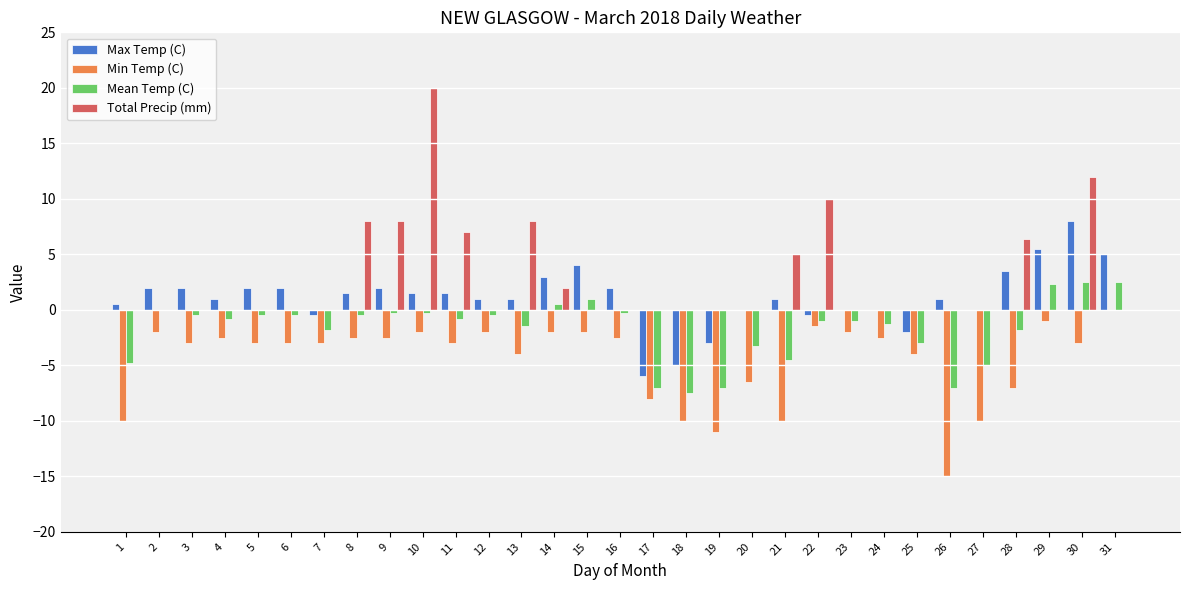

Is it true that Max Temp (C) equals 2.1 at 15?

False